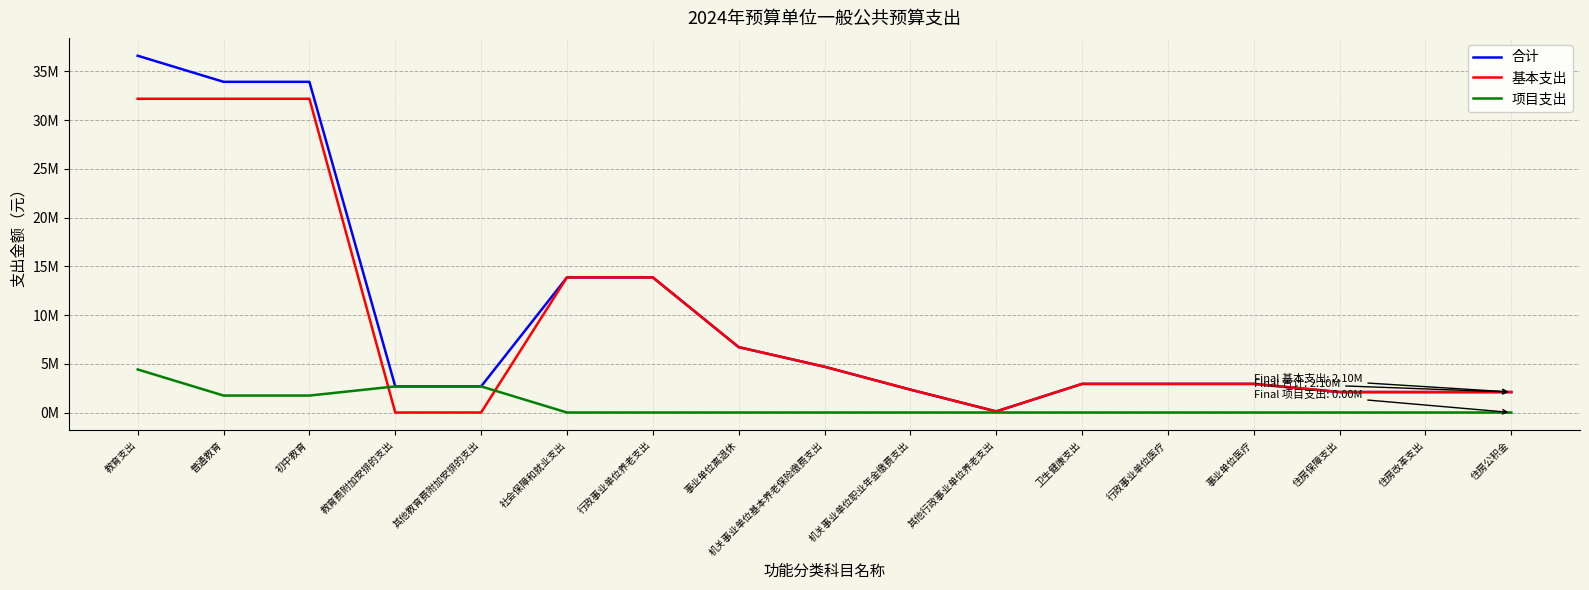

Does the chart have visible grid lines?

Yes